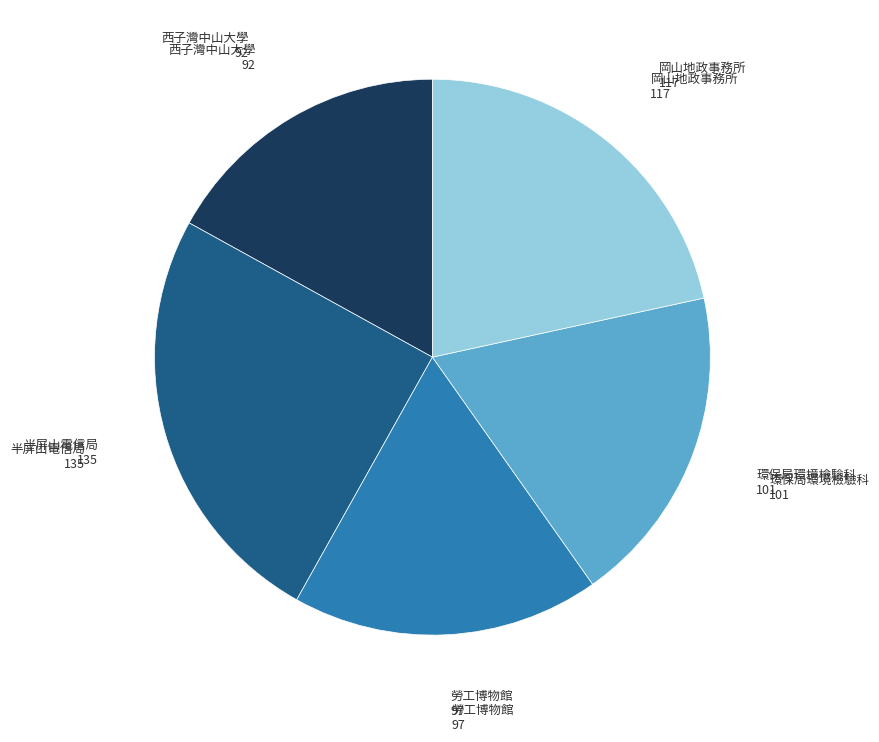

Which slice is the largest?

半屏山電信局